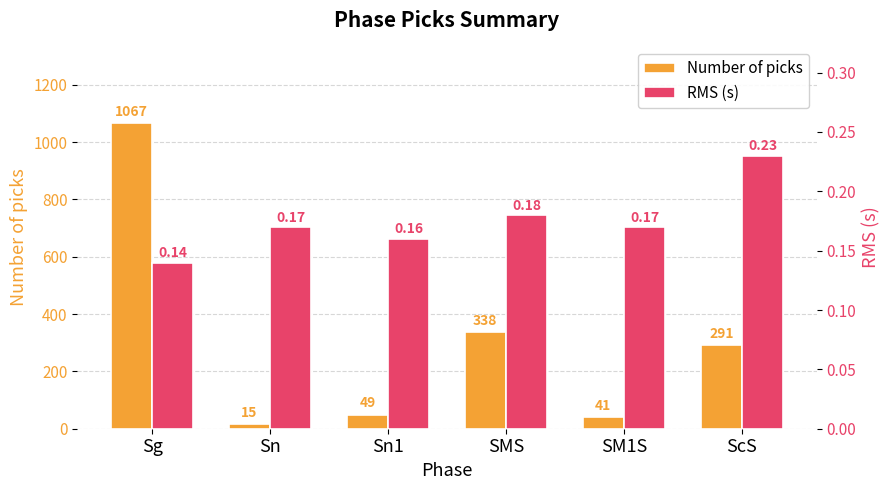

What is the value of the RMS (s) bar at the 4th from the left?

0.2